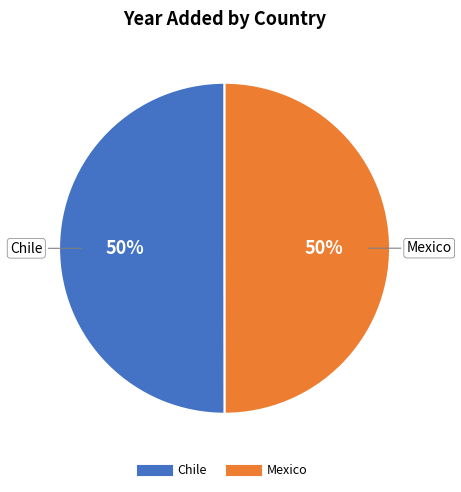

To the nearest percent, what is the combined percentage of Chile and Mexico?

100%